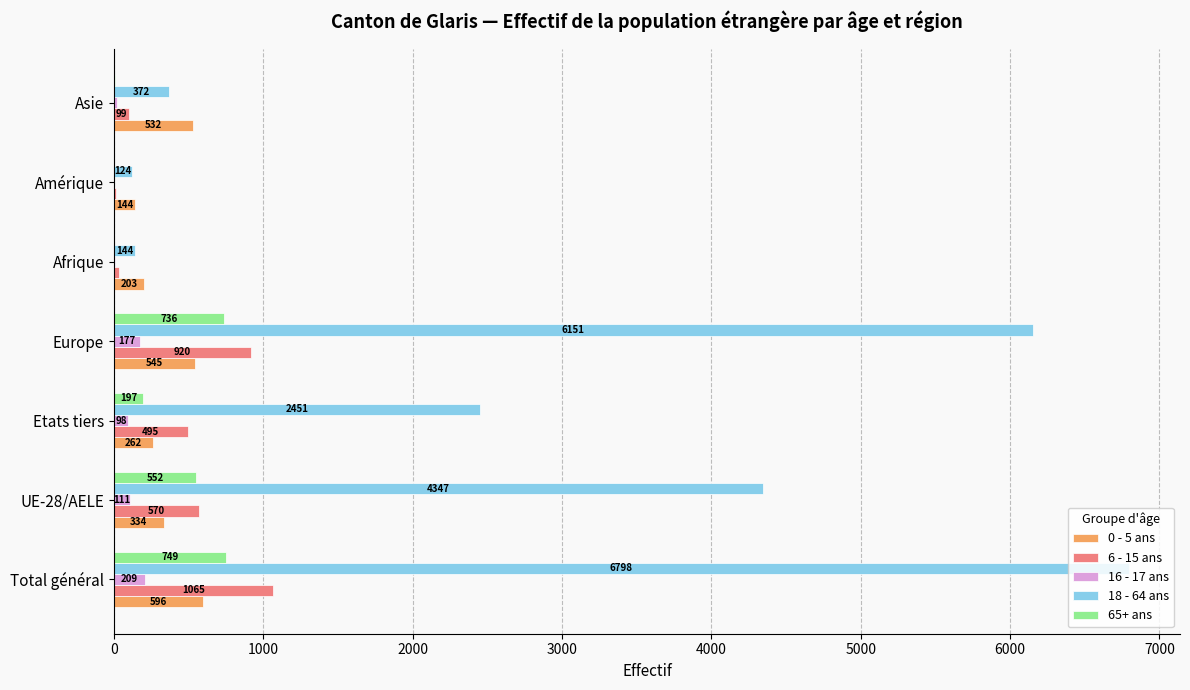

What is the sum of all 18 - 64 ans values?

20387